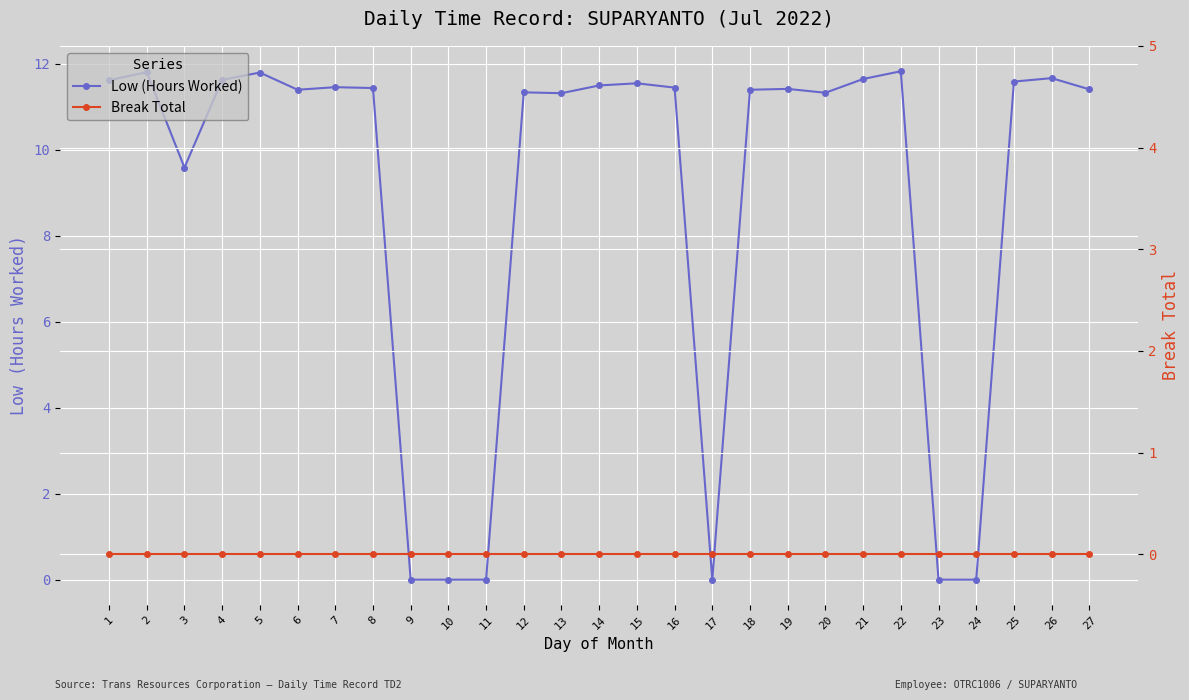

True or false: Low (Hours Worked) has more than 1 interior local peaks.

True